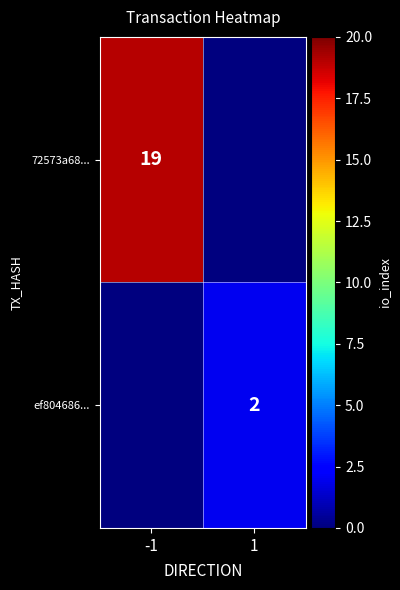

The 72573a68... series shows 5 at -1. True or false?

False